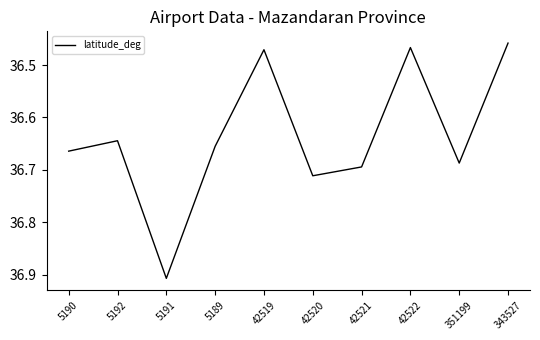

At which category does the chart reach its peak across all series?

5191